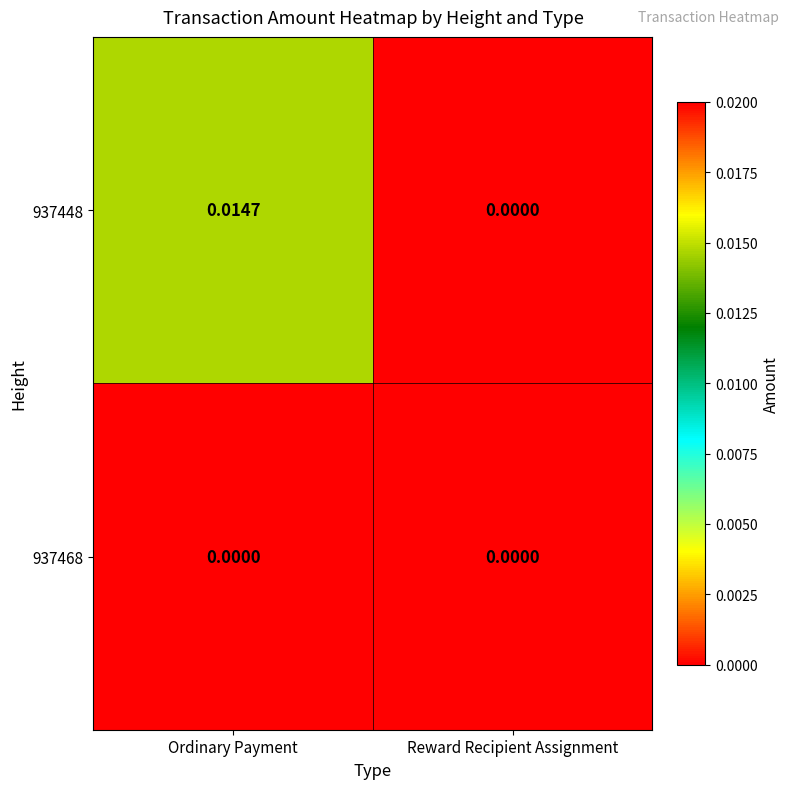

List the labels in order of 937448 value, smallest first.

Reward Recipient Assignment, Ordinary Payment